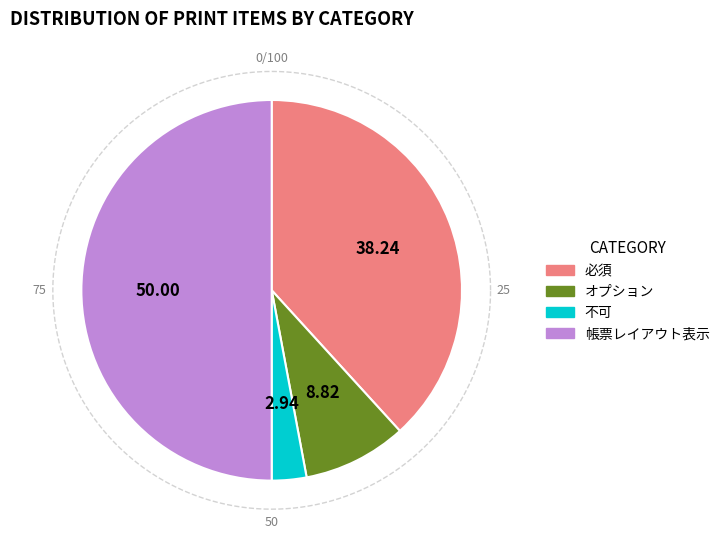

Approximately how many times larger is the value at 不可 compared to 必須?

0.1